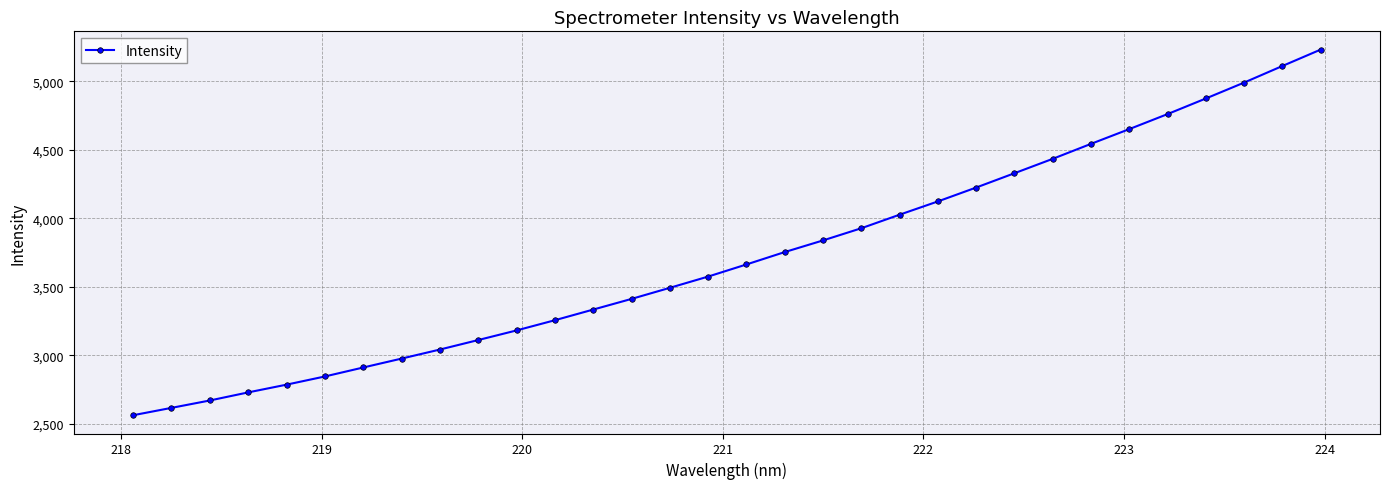

What is the difference between the maximum and minimum values?

2669.1